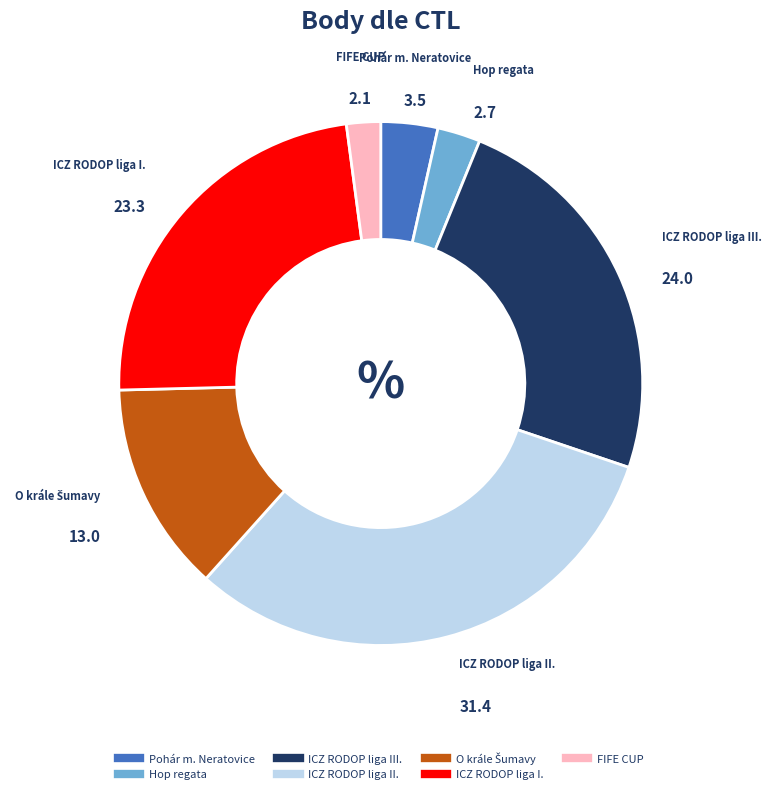

How many slices are in this pie chart?

7